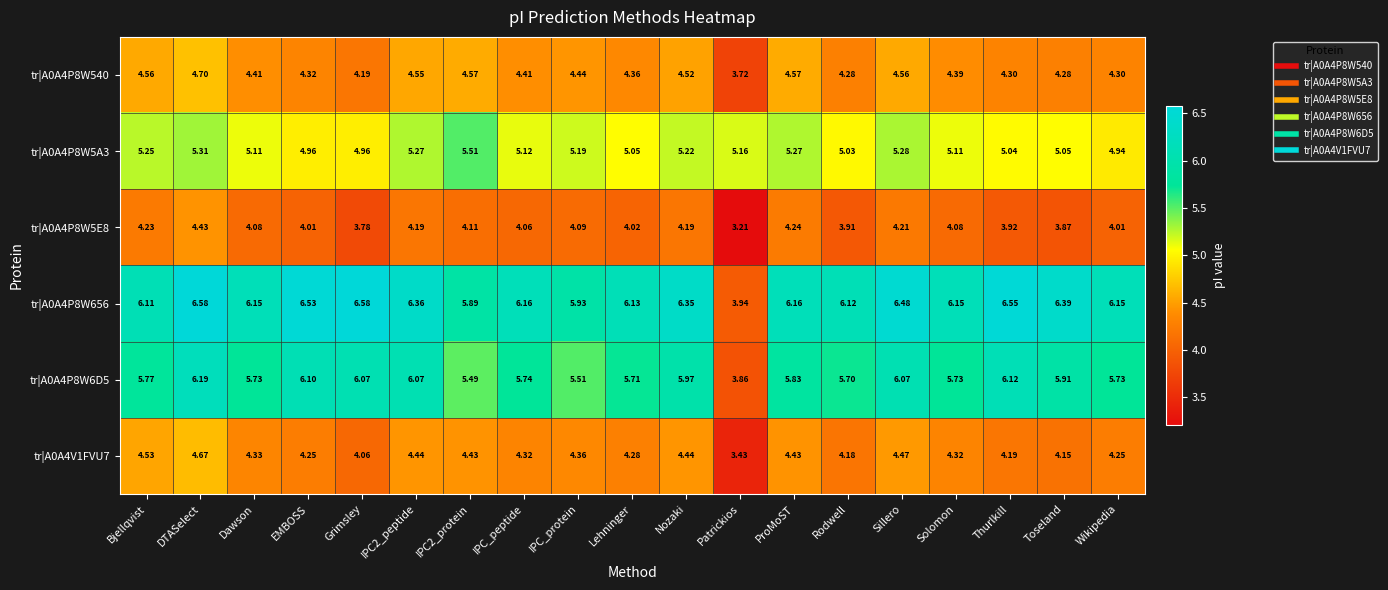

Where does the tr|A0A4P8W656 series first go above 6?

Bjellqvist